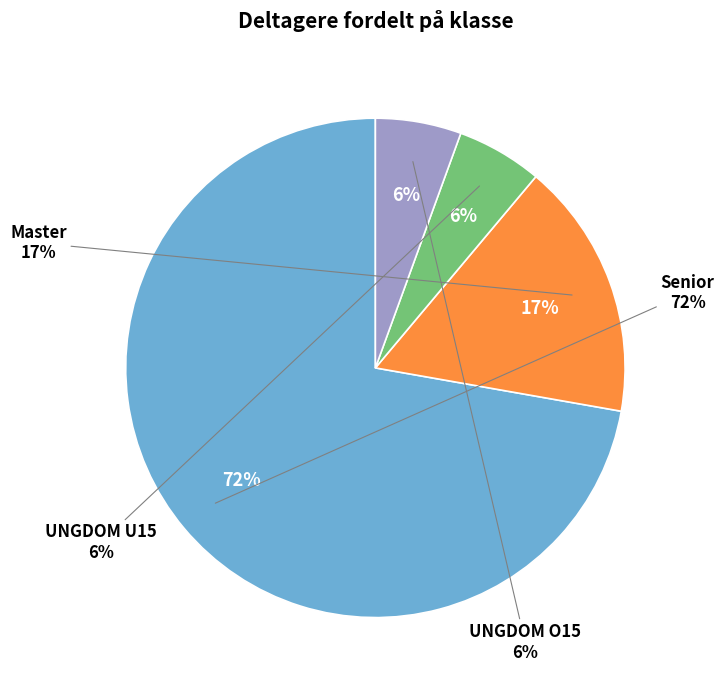

To the nearest percent, what is the difference between the largest and smallest slice percentages?

67%